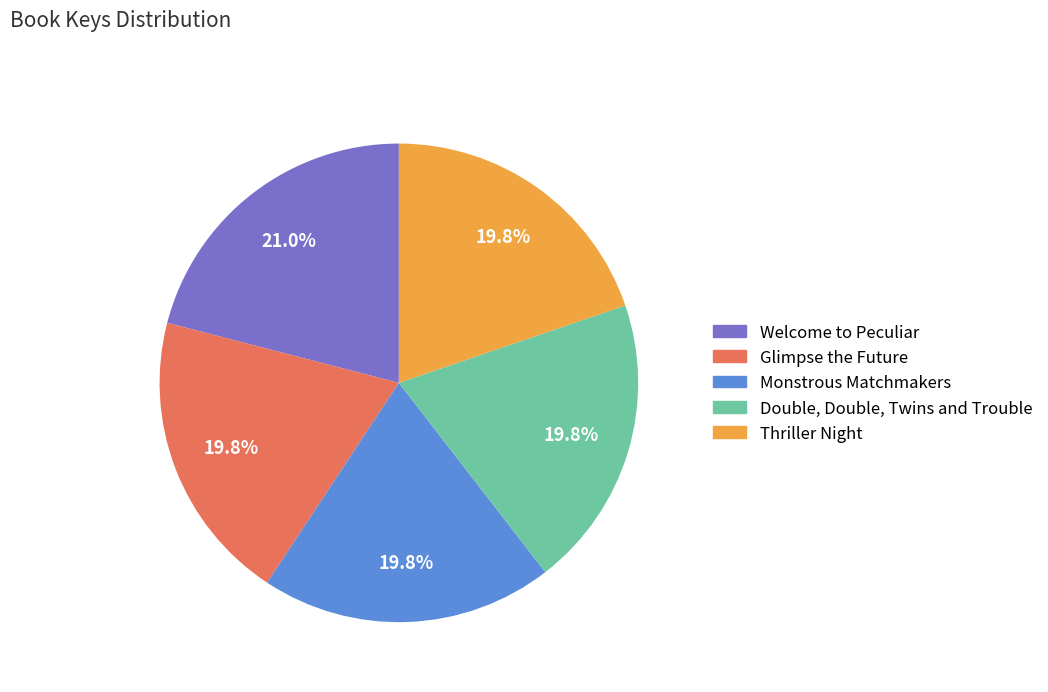

Is the sum of Welcome to Peculiar and Thriller Night greater than half?

No